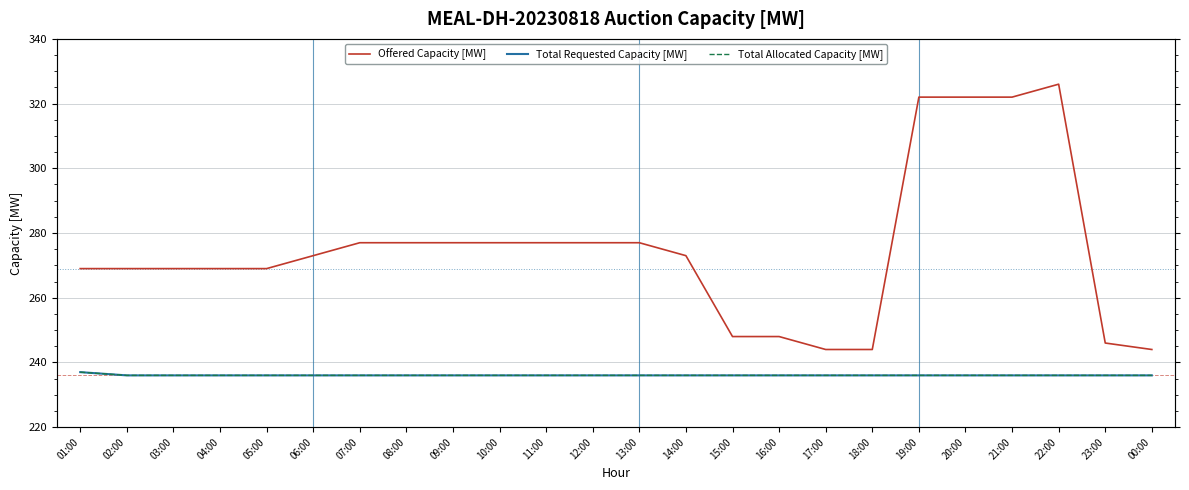

Count the Total Requested Capacity [MW] values in the range 236 to 237.

24